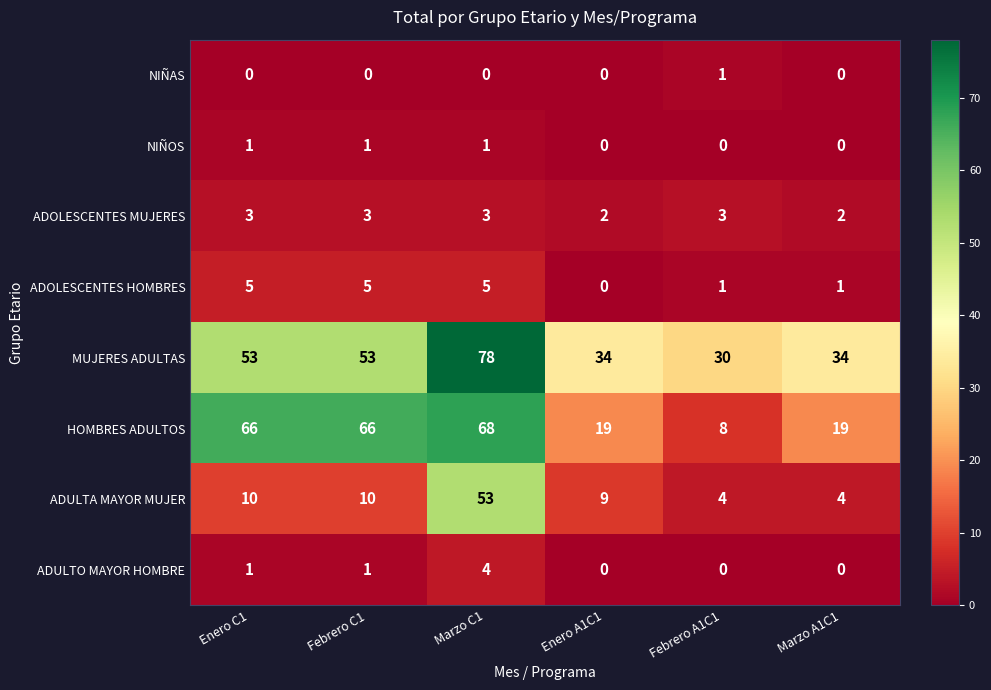

What is the maximum value shown in the chart?

78